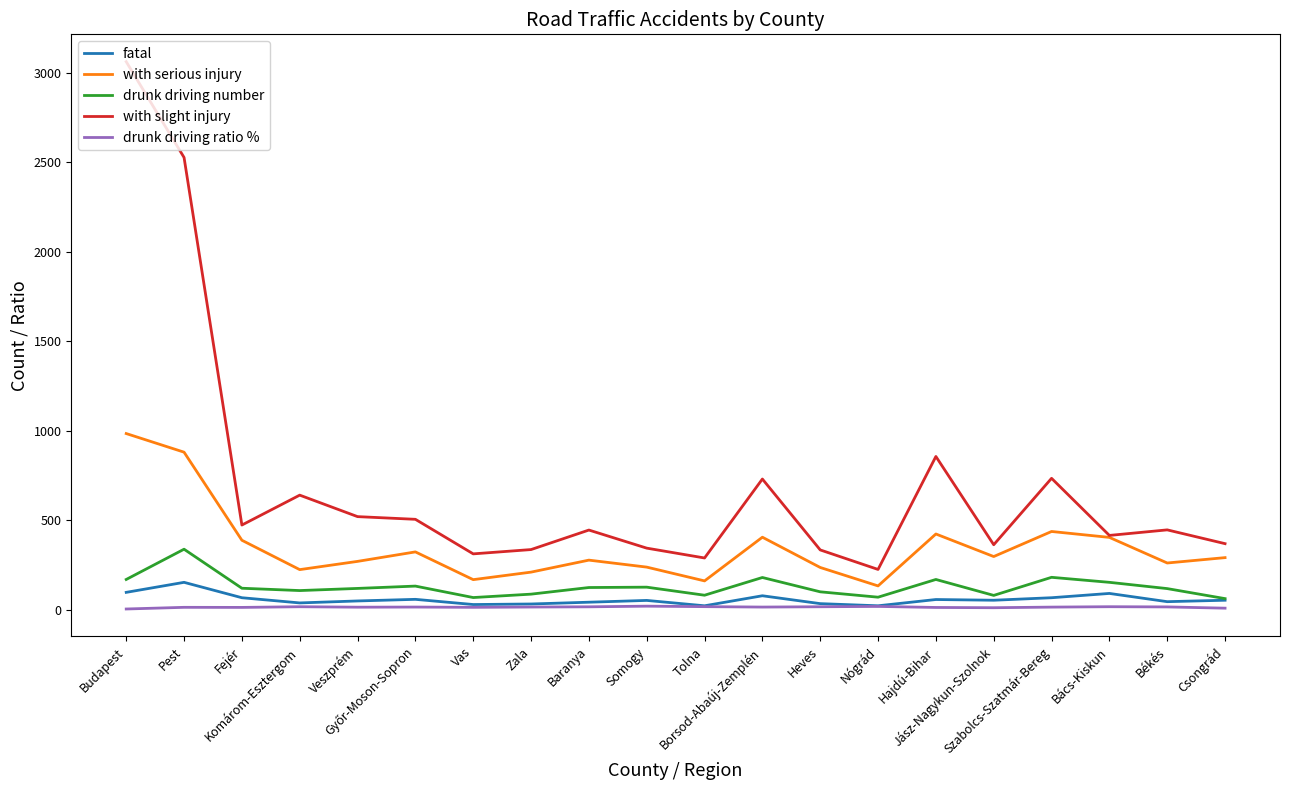

True or false: with serious injury has more than 1 points higher than both neighbors.

True